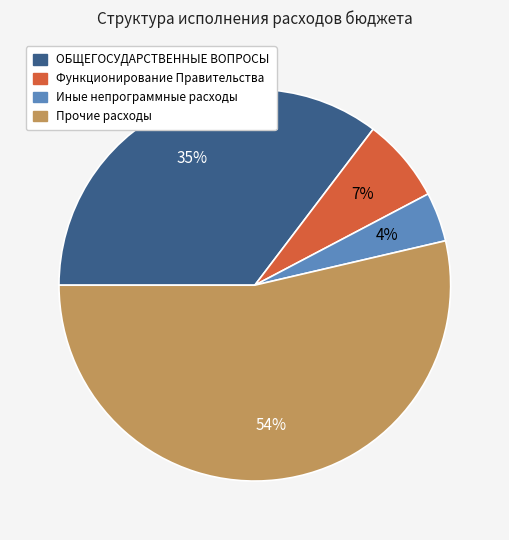

Is there a majority slice in this chart?

Yes